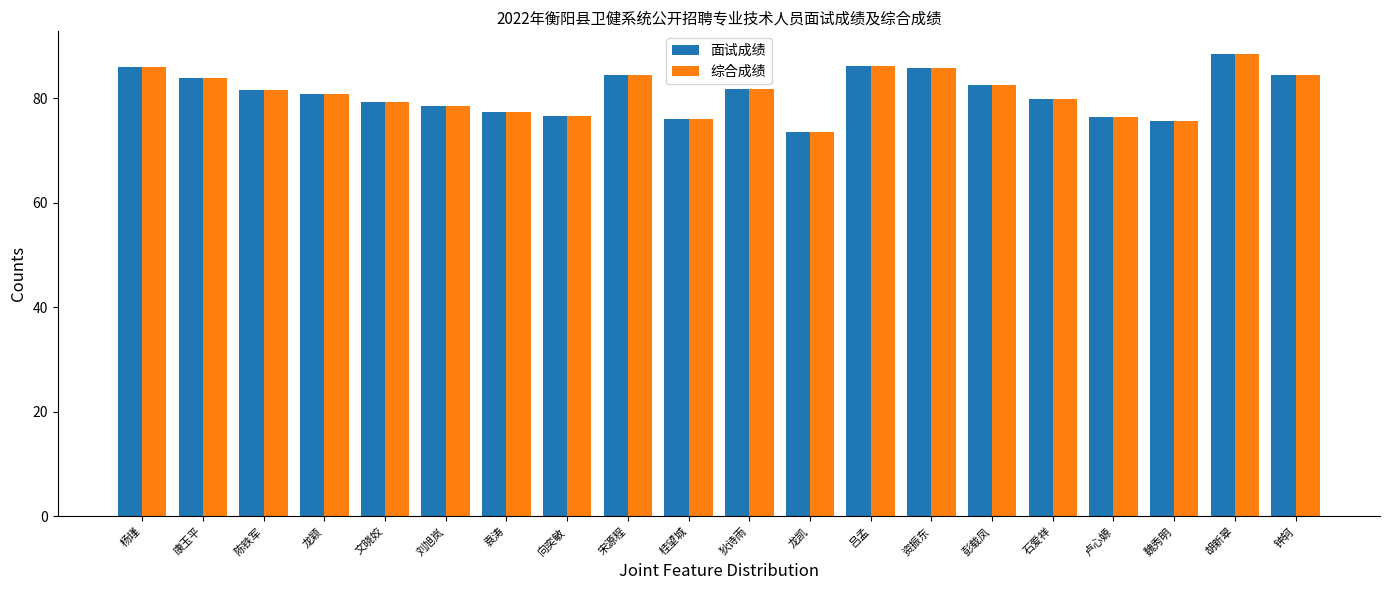

At which category is the sum across all series the highest?

胡新翠